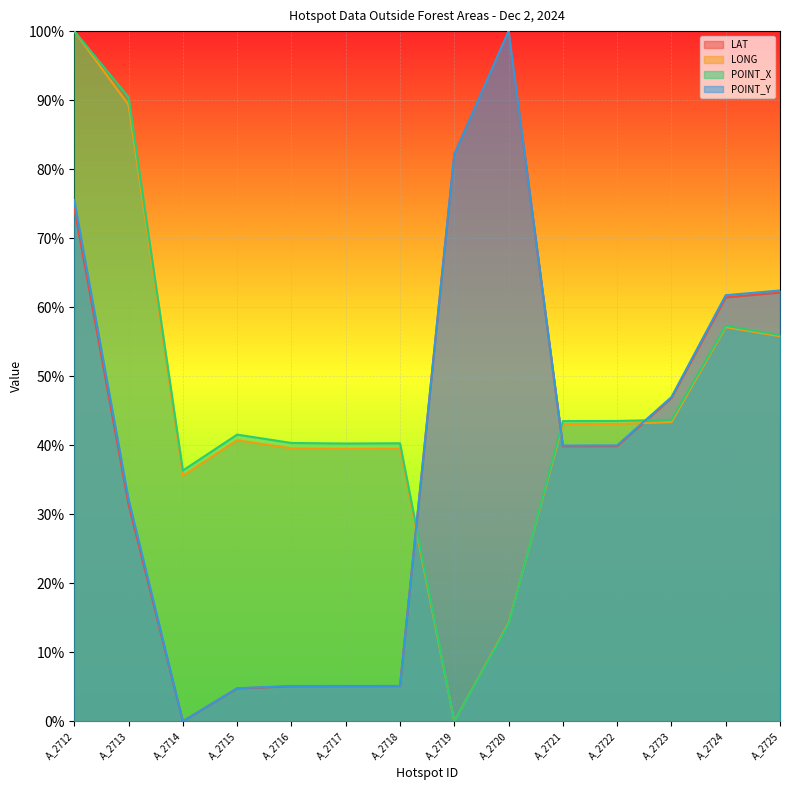

Which series has the widest spread of values?

LAT